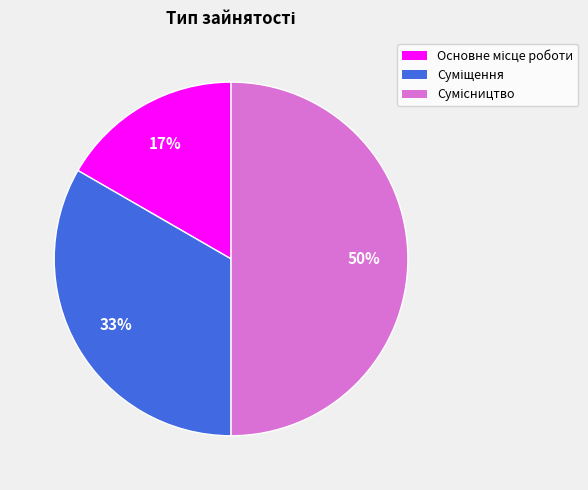

Is it true that Основне місце роботи is 17% of the pie?

True